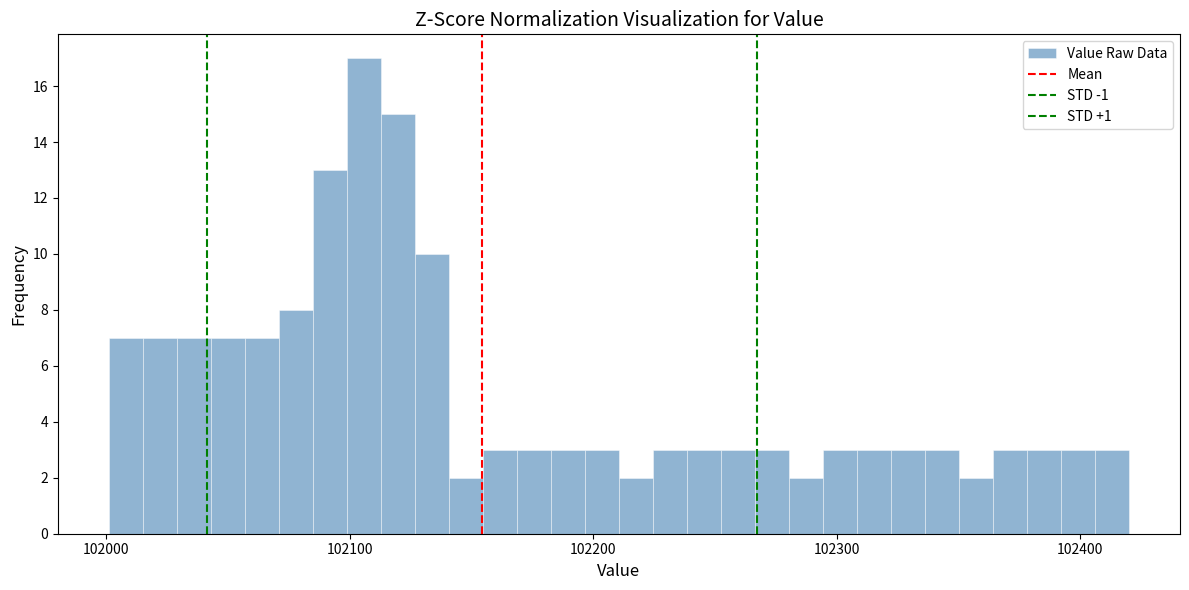

Read against the x-axis, roughly where is the centre of the tallest bar?

102110